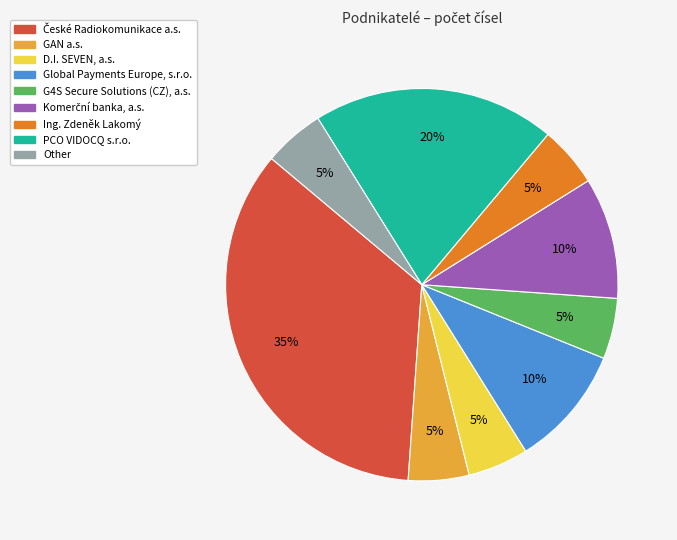

Is it true that D.I. SEVEN, a.s. is 5% of the pie?

True